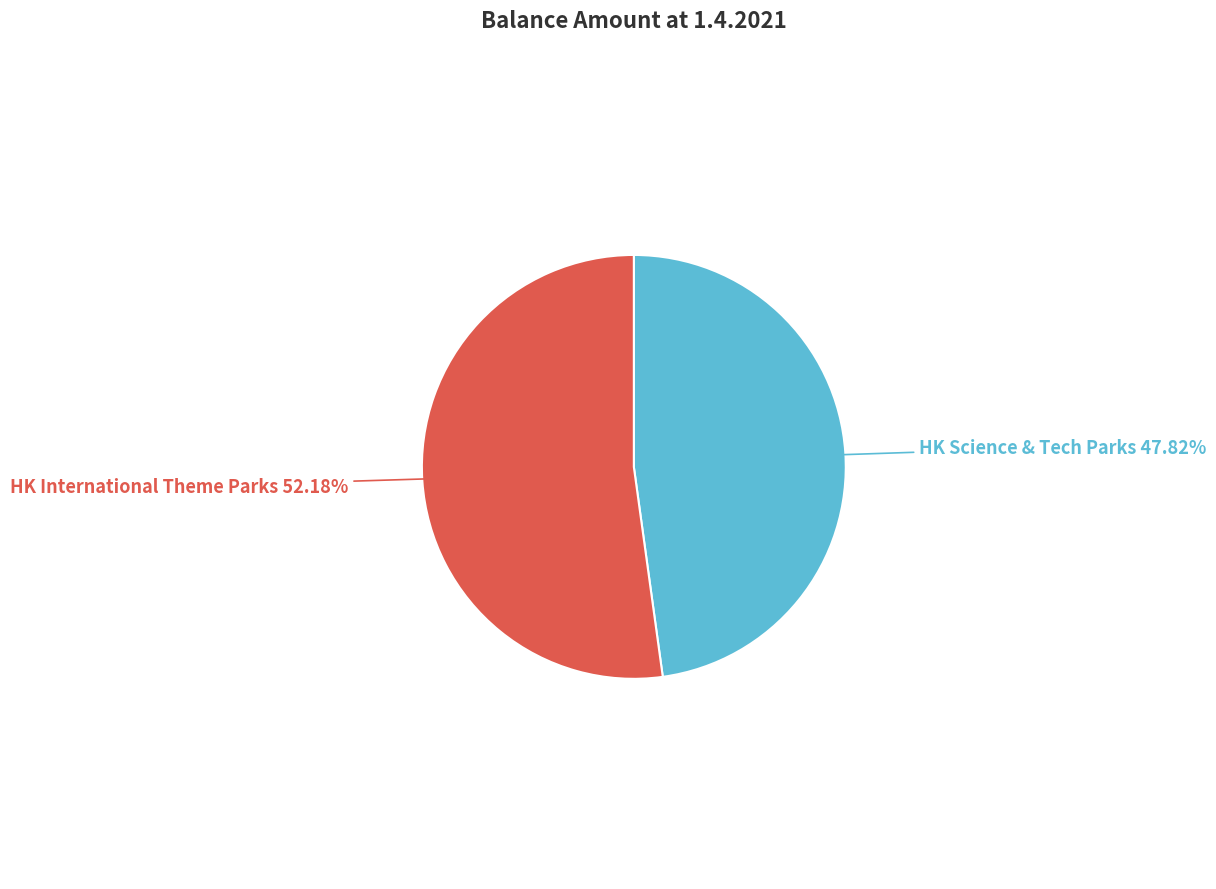

Is there any slice that represents more than half of the pie?

Yes